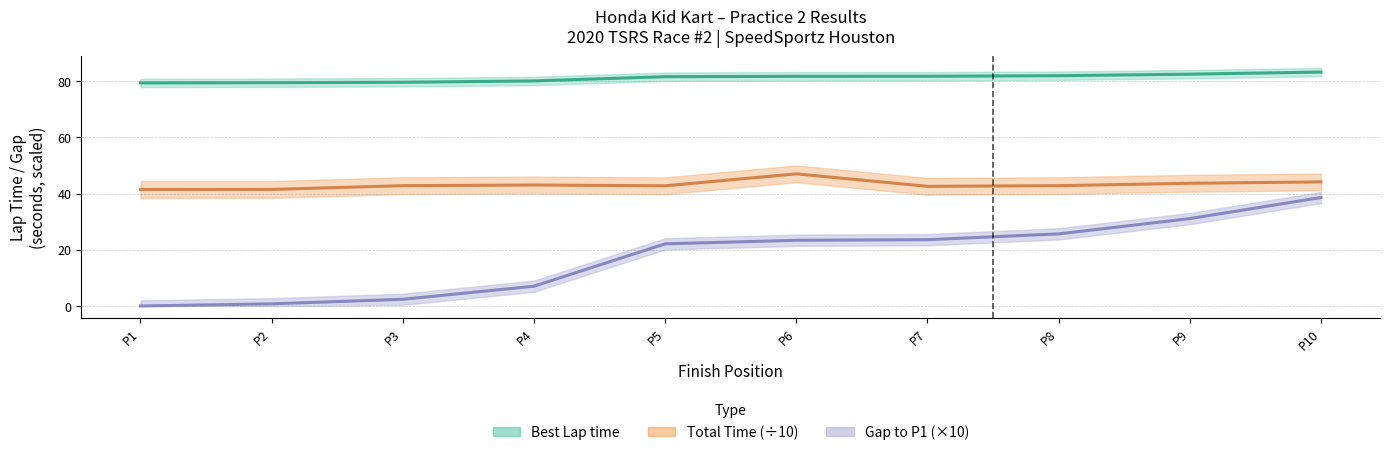

What is the sum of all Total Time values?

431.7